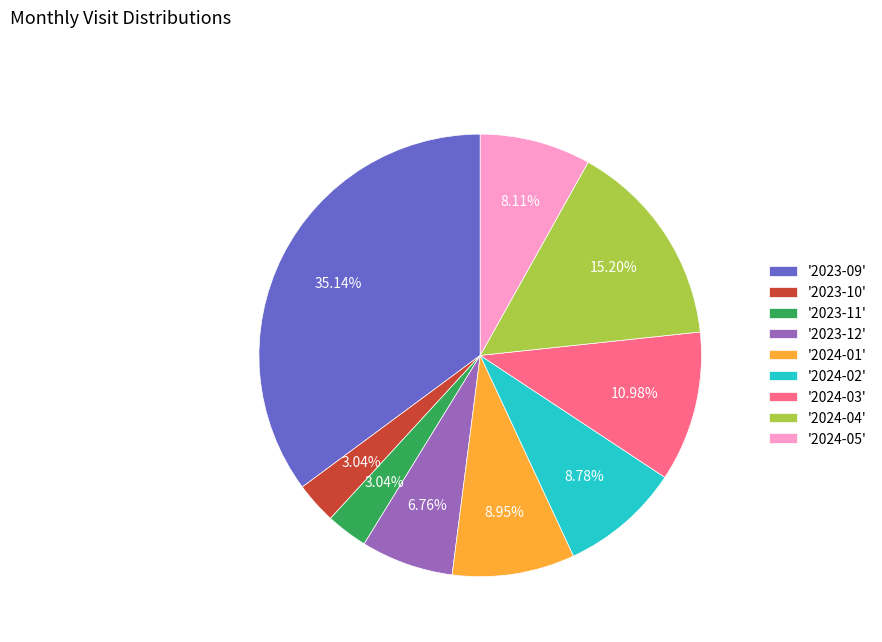

Is there any slice that represents more than half of the pie?

No